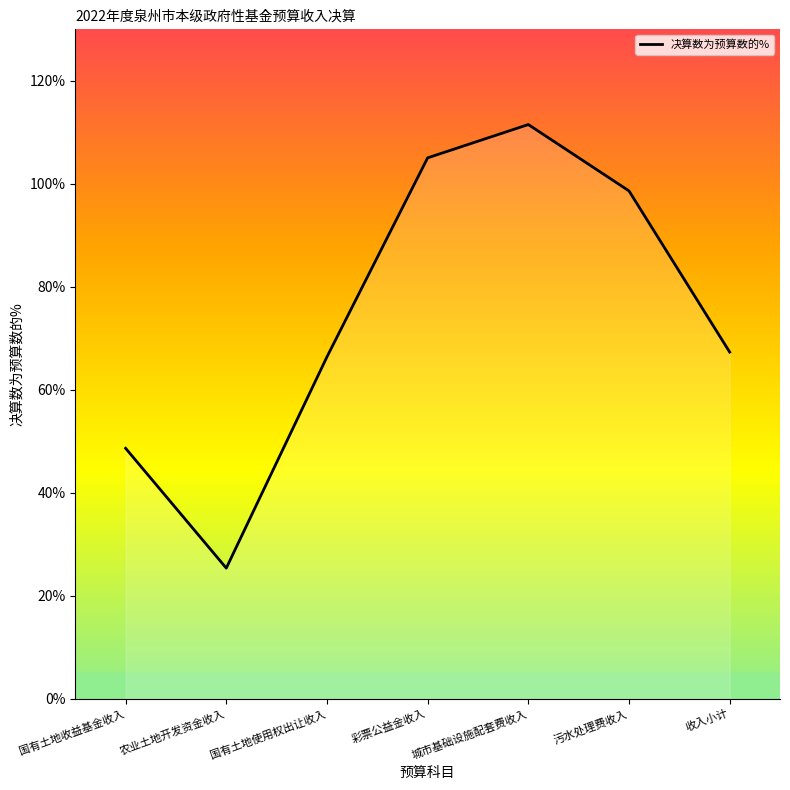

Reading left to right, extract all data points from this chart.

48.7	25.4	66.4	105.0	111.5	98.6	67.3